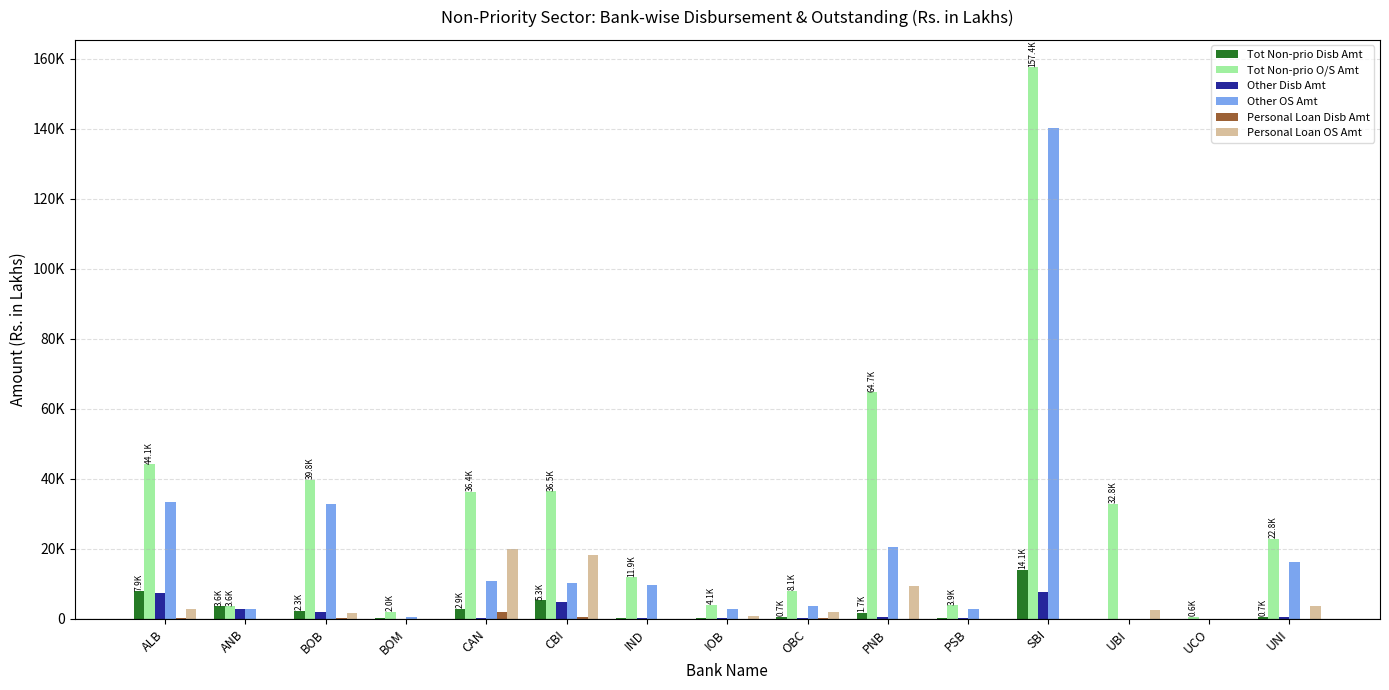

What are all the series names shown in the legend?

Tot Non-prio Disb Amt, Tot Non-prio O/S Amt, Other Disb Amt, Other OS Amt, Personal Loan Disb Amt, Personal Loan OS Amt